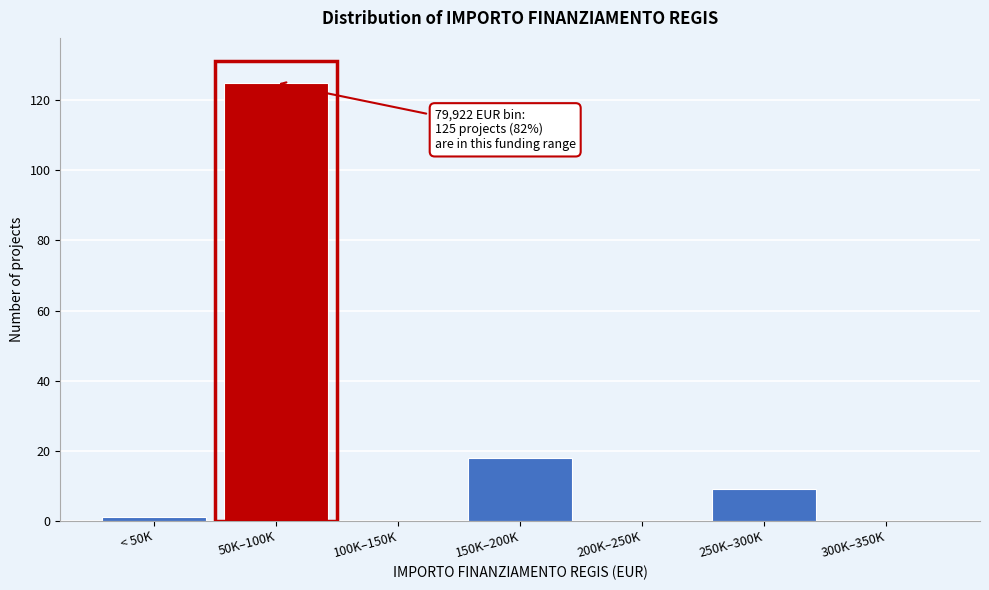

Reading left to right, list all the values displayed in this chart.

< 50K=1	50K–100K=125	100K–150K=0	150K–200K=18	200K–250K=0	250K–300K=9	300K–350K=0